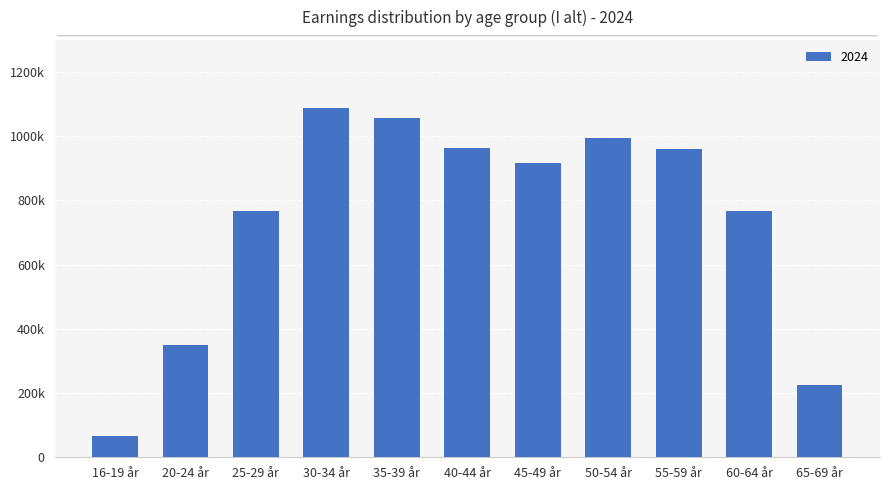

Does the chart contain any negative values?

No